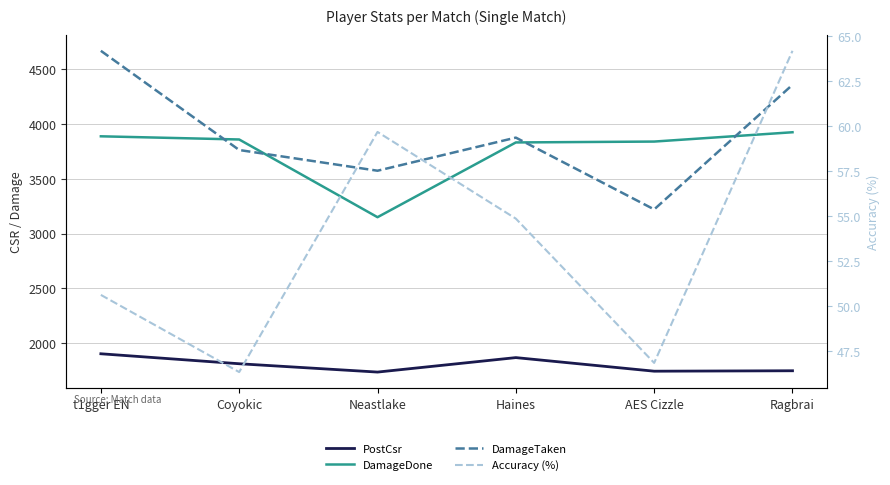

What are all the series names shown in the legend?

PostCsr, DamageDone, DamageTaken, Accuracy (%)